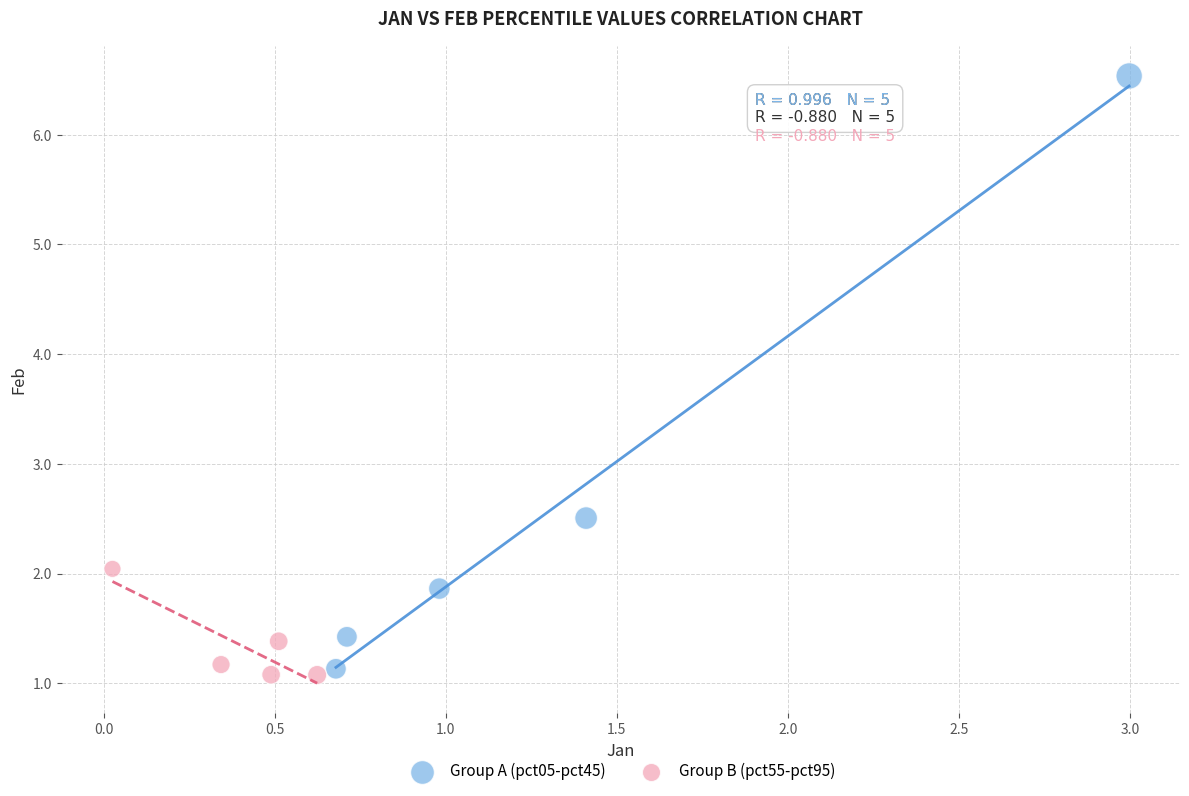

Which series contains the highest Y value?

Group A (pct05-pct45)